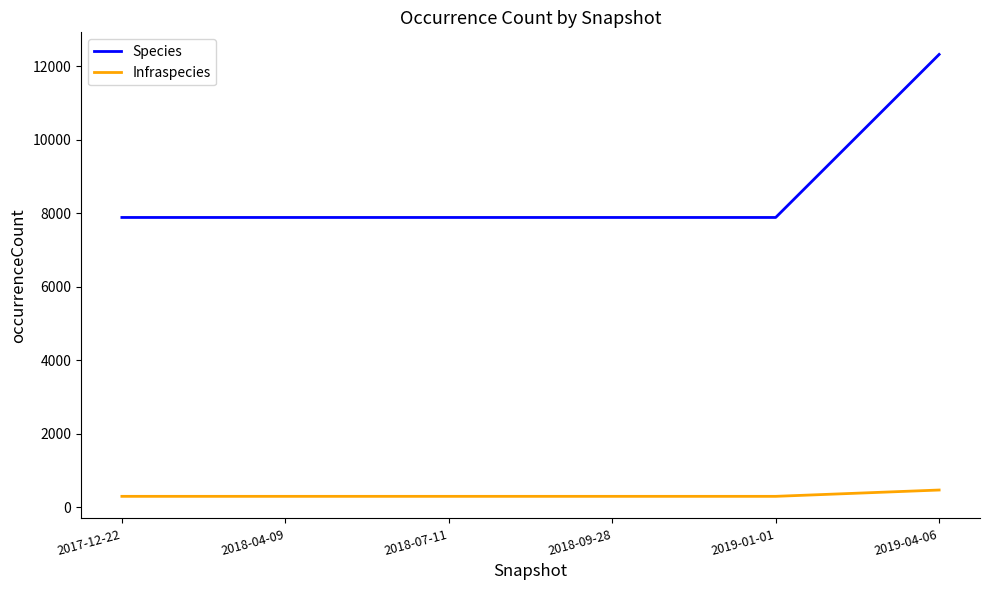

True or false: Infraspecies and Species cross at least once.

False